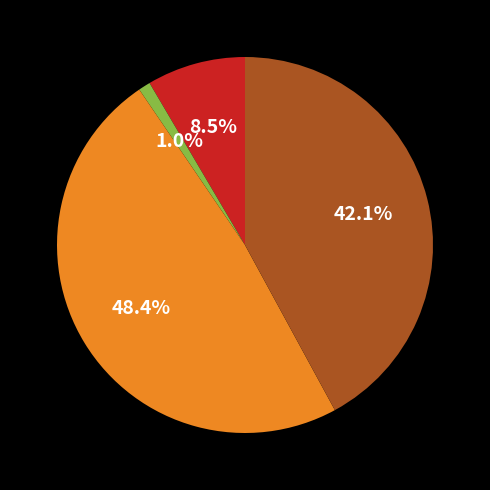

Is there any slice that represents more than half of the pie?

No